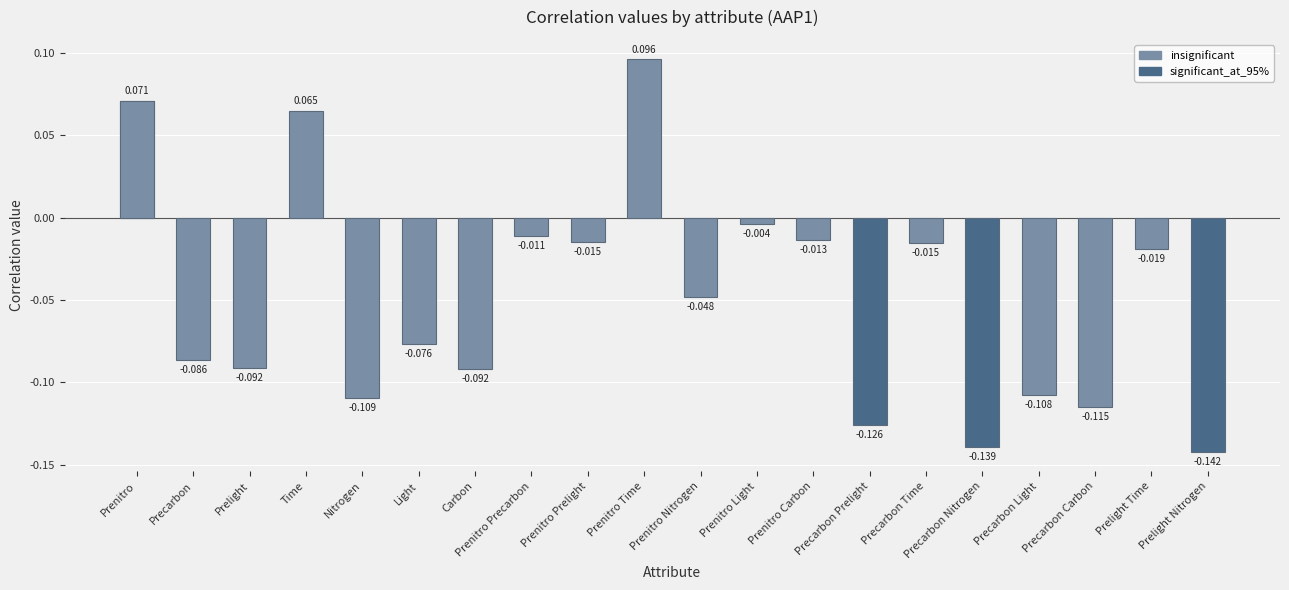

Does the chart contain stacked bars?

No